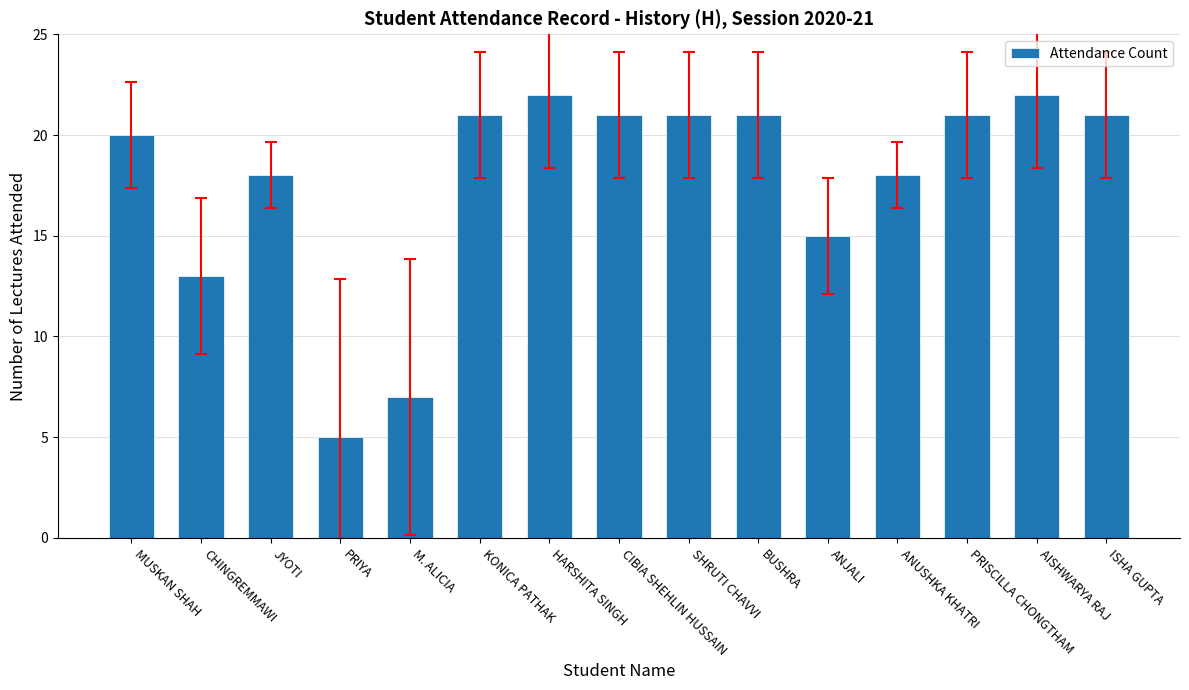

How many bars are there in total?

15